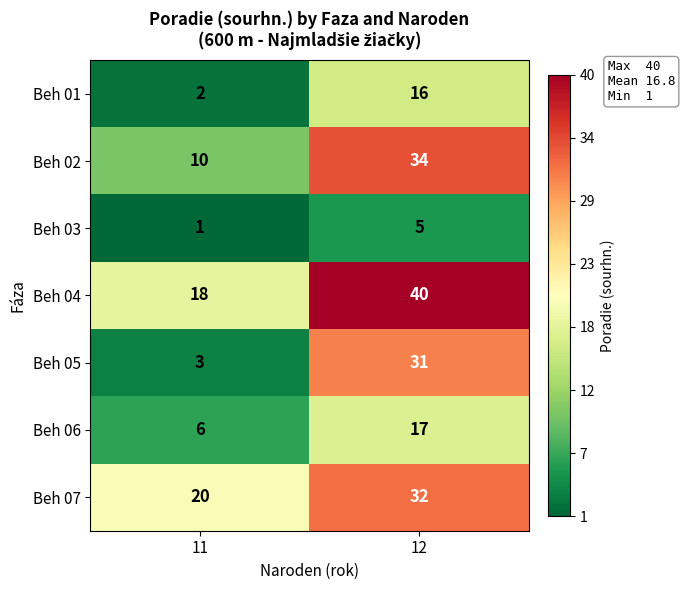

Reading left to right, extract all data points from this chart.

Beh 01: 2	16
Beh 02: 10	34
Beh 03: 1	5
Beh 04: 18	40
Beh 05: 3	31
Beh 06: 6	17
Beh 07: 20	32